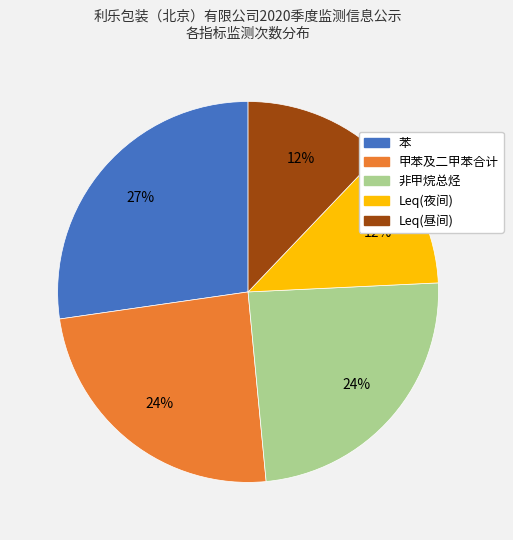

To the nearest percent, what is the difference between the 甲苯及二甲苯合计 and Leq(夜间) slice percentages?

12%